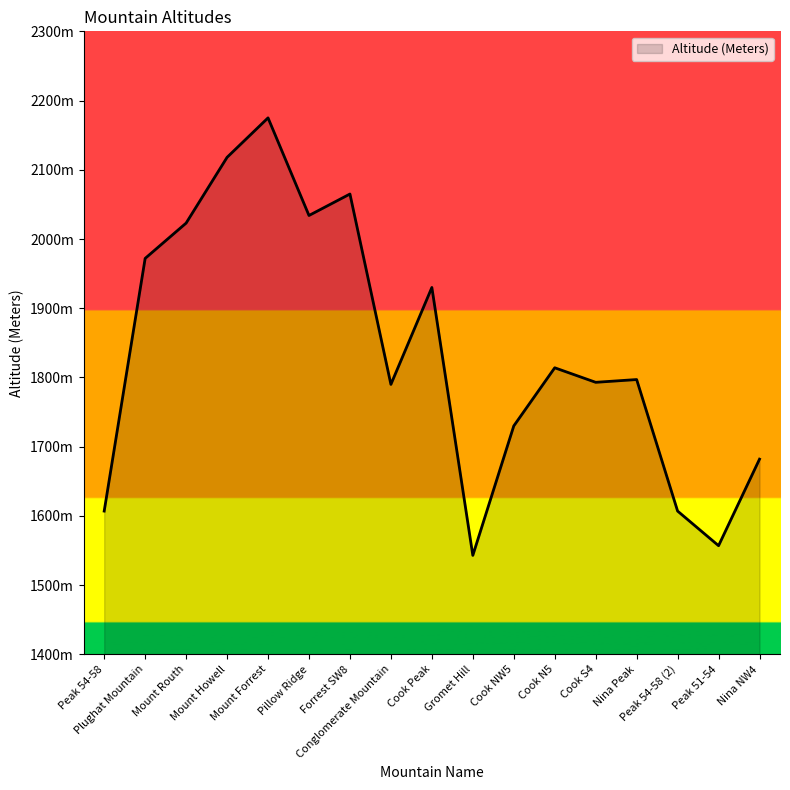

Where is the first local minimum?

Pillow Ridge